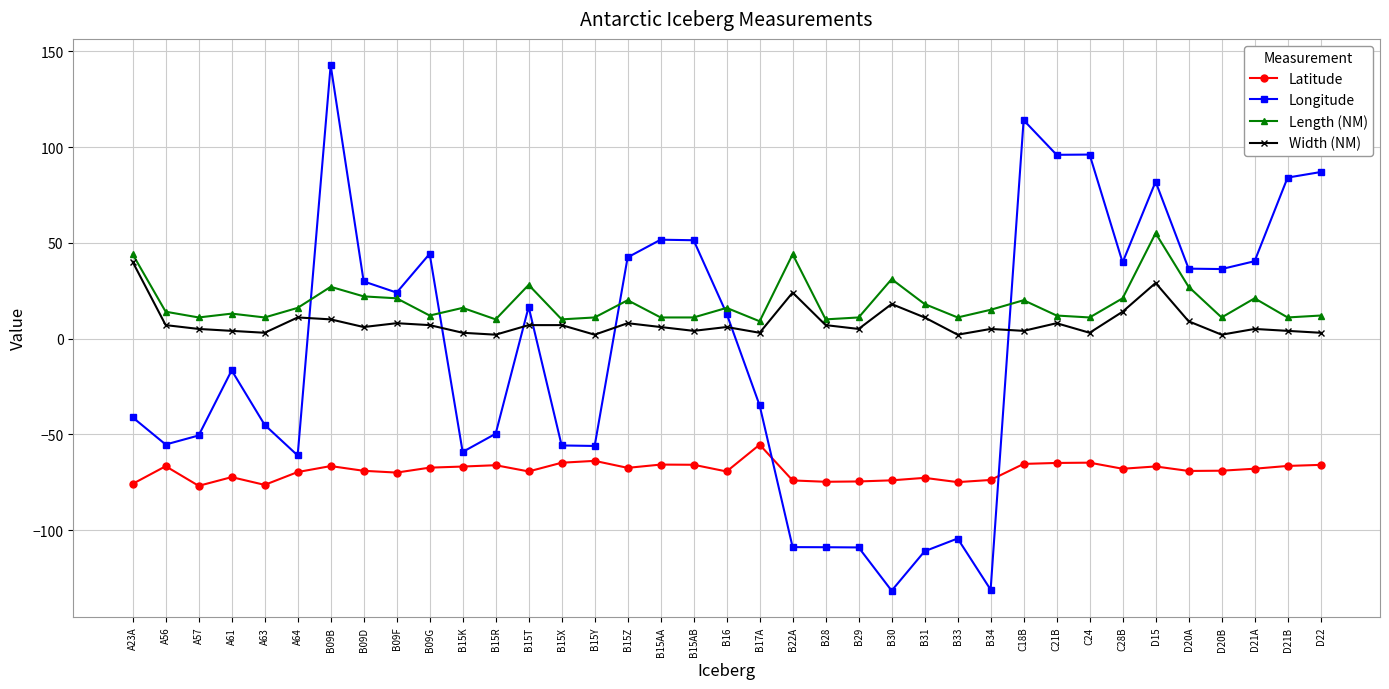

The value of Longitude at B33 is -186.2. True or false?

False